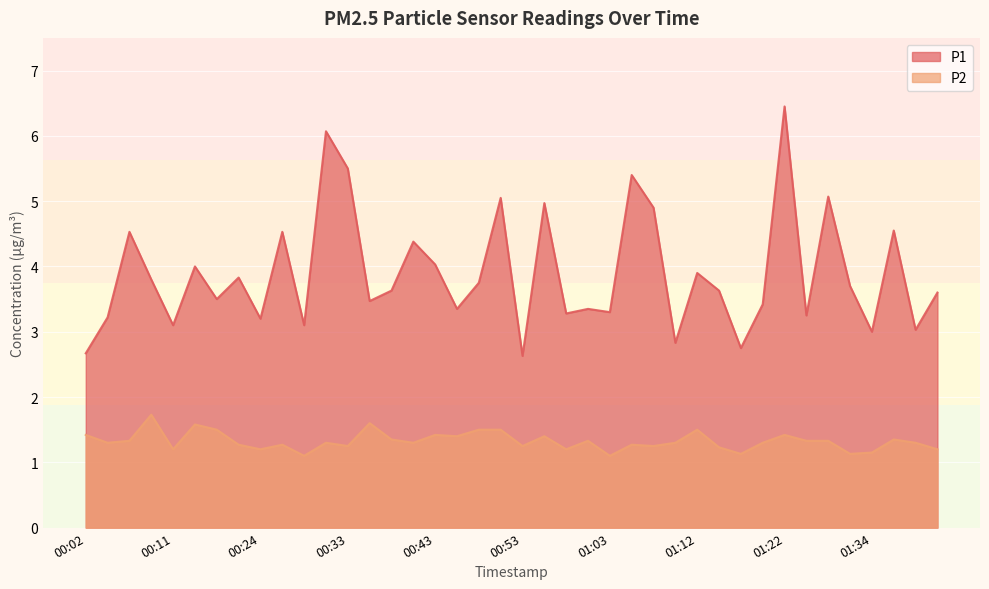

List the series in order of their overall mean, lowest first.

P2, P1